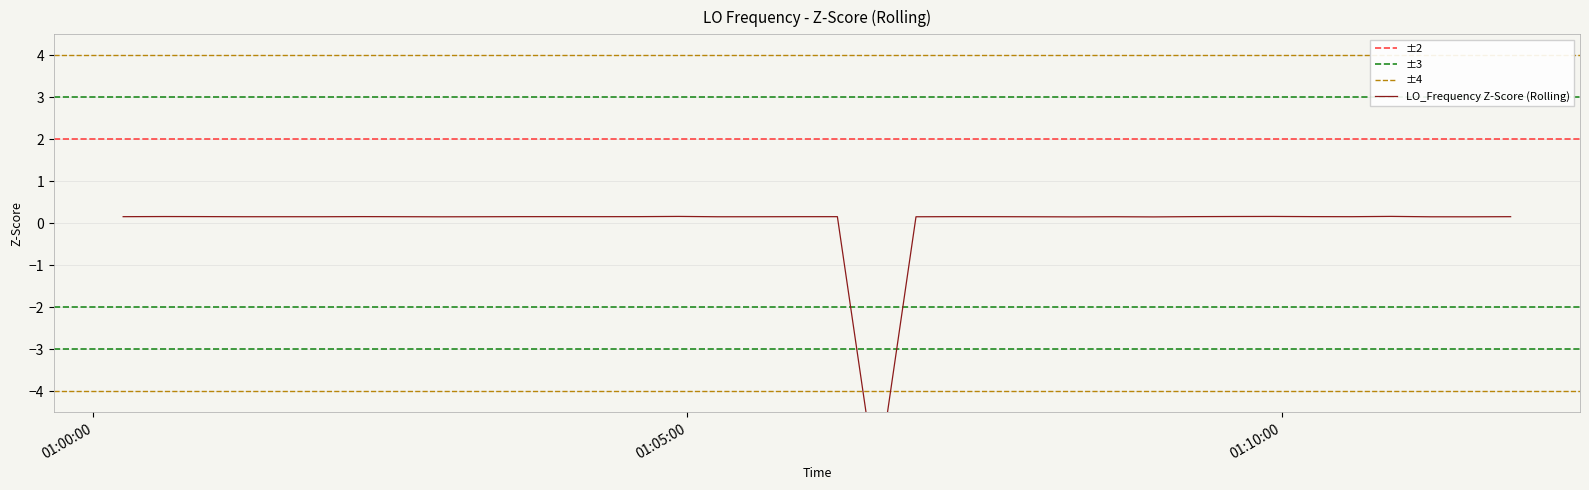

Reading left to right, list all the values displayed in this chart.

0.2	0.2	0.2	0.2	0.2	0.2	0.2	0.2	0.2	0.2	0.2	0.2	0.2	0.2	0.2	0.2	0.2	0.2	0.2	0.2	0.2	-6.2	0.2	0.2	0.2	0.2	0.2	0.2	0.2	0.2	0.2	0.2	0.2	0.2	0.2	0.2	0.2	0.2	0.2	0.2